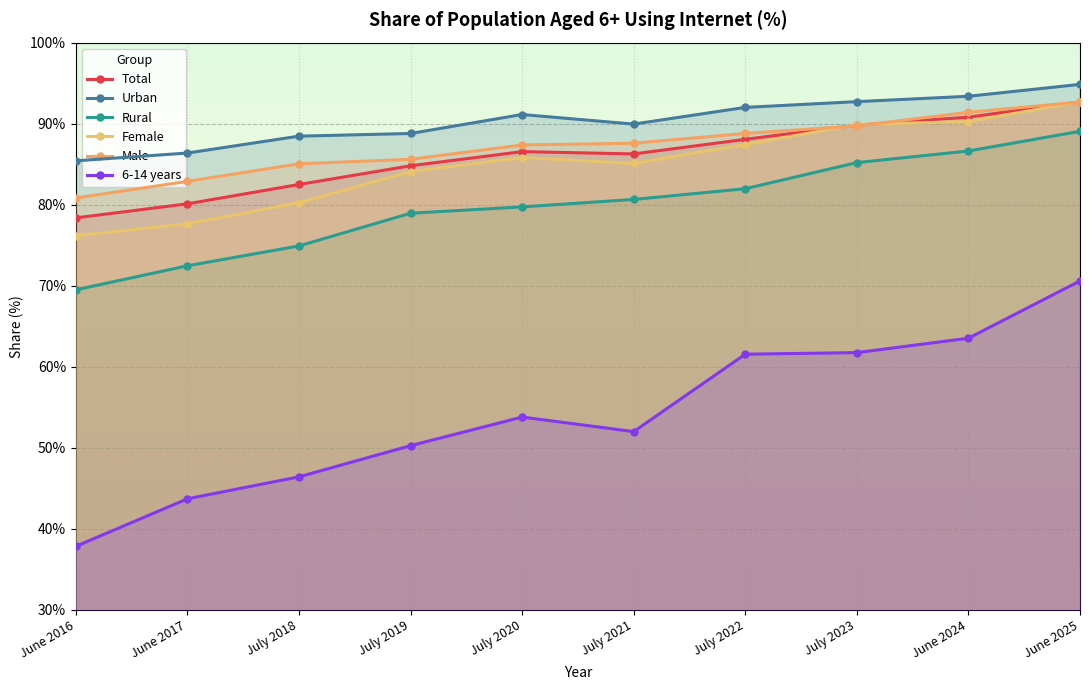

True or false: Total has a value of 42.9 at June 2024.

False